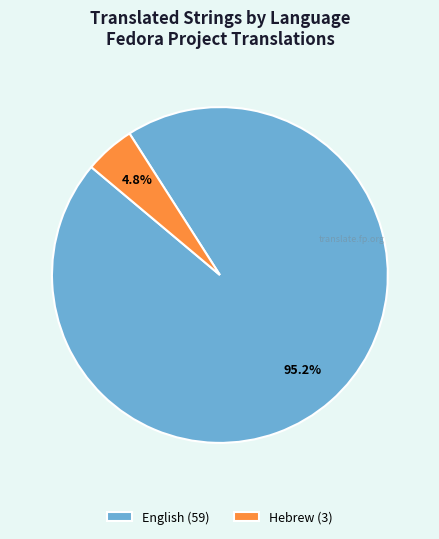

To the nearest percent, what percentage of the pie is English?

95%